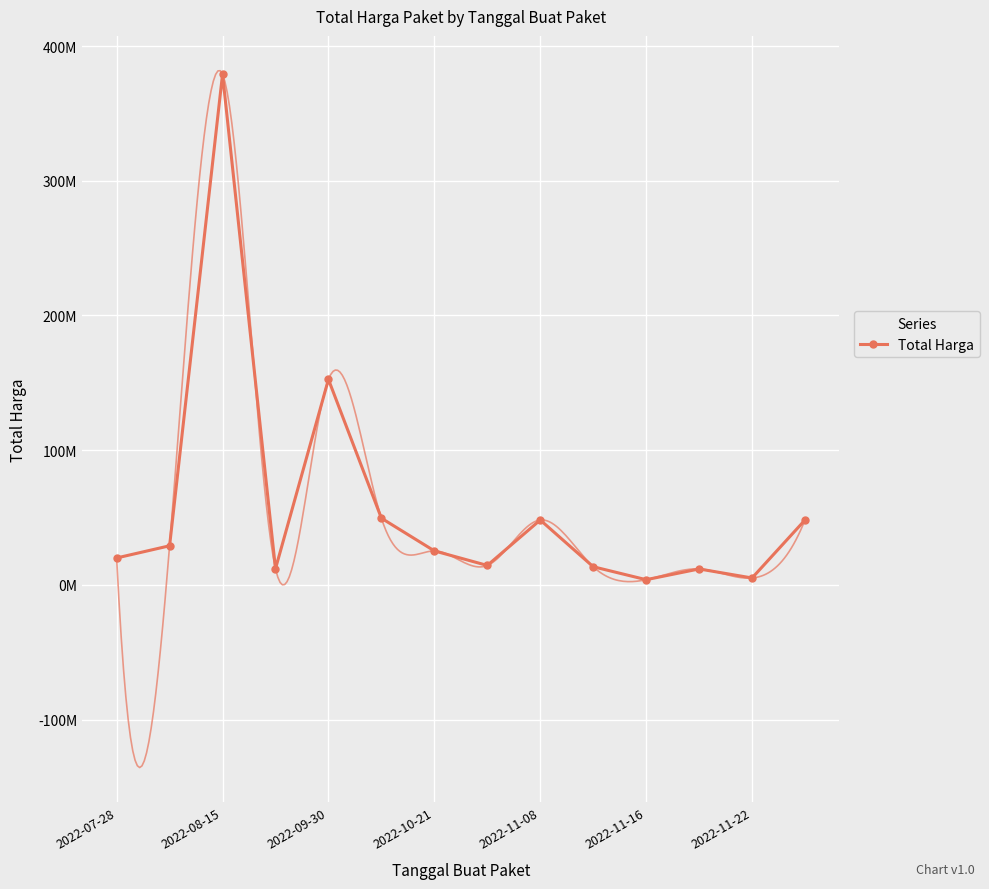

How many interior local valleys (lower than both neighbors) does the data have?

4